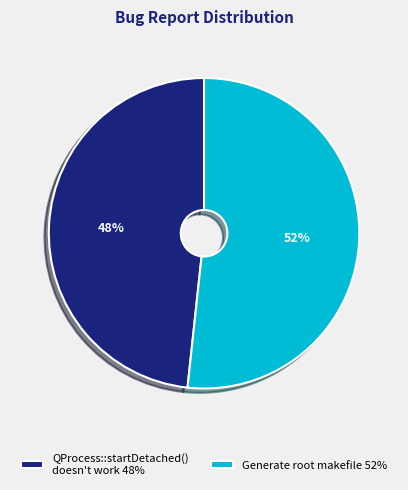

Count the number of slices in the pie.

2